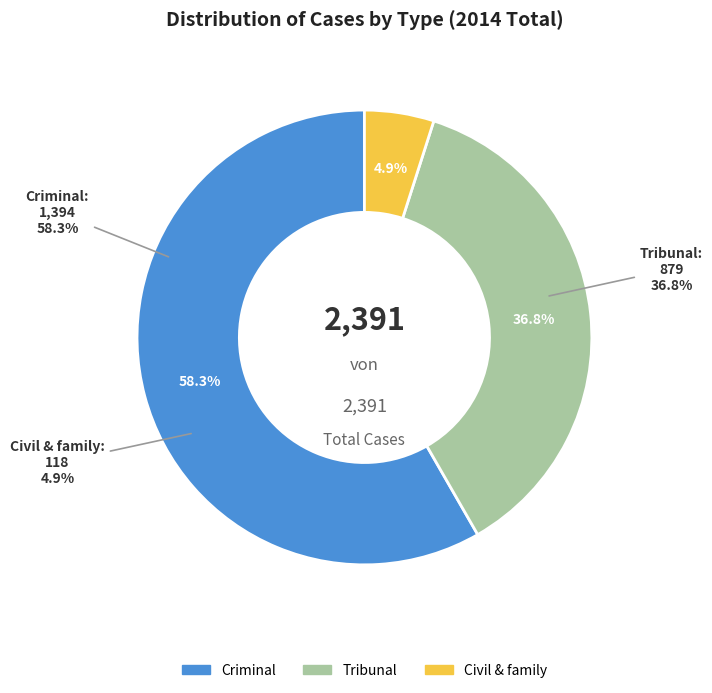

What is the total percentage of Civil & family and Tribunal?

41.7%